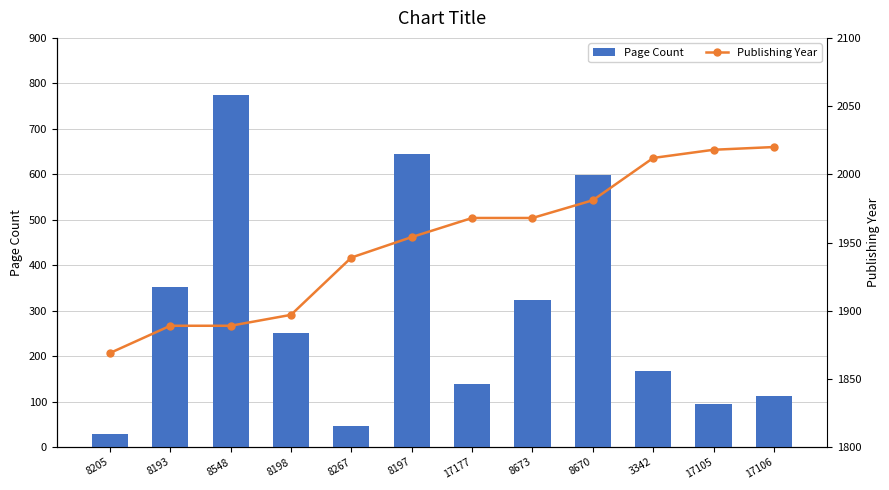

Rank the categories by Publishing Year value from highest to lowest.

17106, 17105, 3342, 8670, 17177, 8673, 8197, 8267, 8198, 8193, 8548, 8205